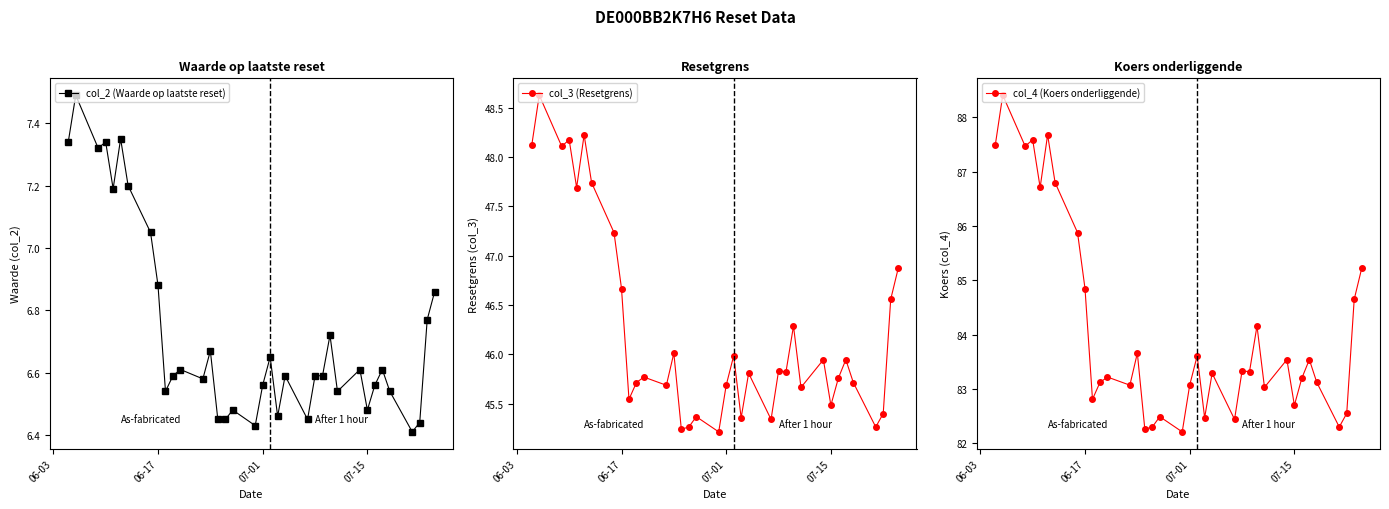

True or false: col_3 (Resetgrens) and col_4 (Koers onderliggende) intersect in this chart.

False